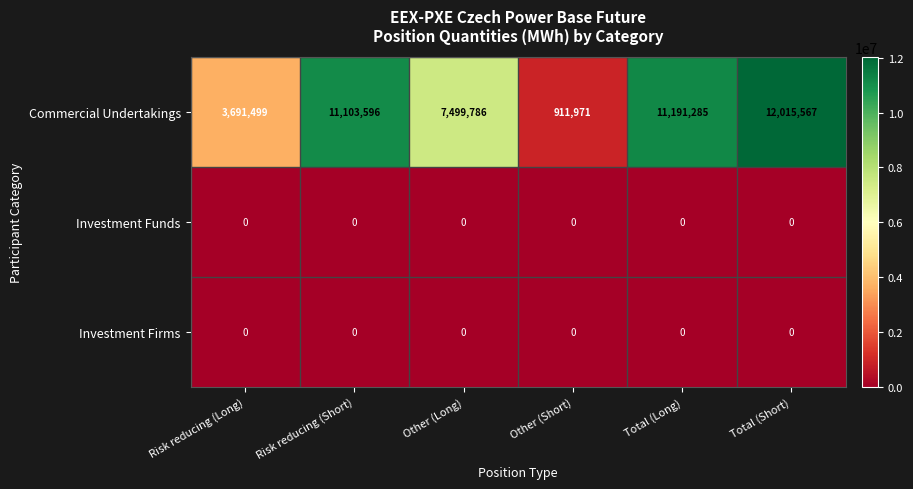

Which series has the widest spread of values?

Commercial Undertakings